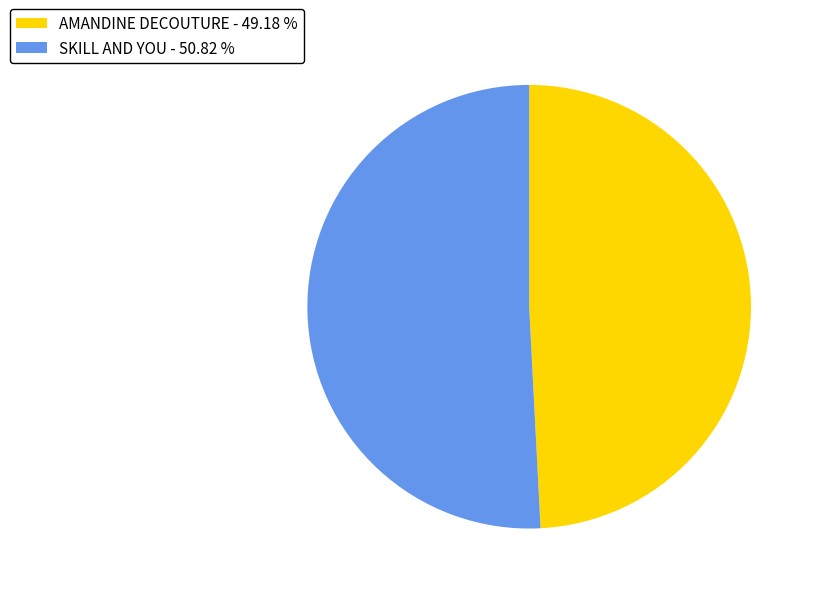

Approximately how many times larger is the value at SKILL AND YOU - 50.82 % compared to AMANDINE DECOUTURE - 49.18 %?

1.0